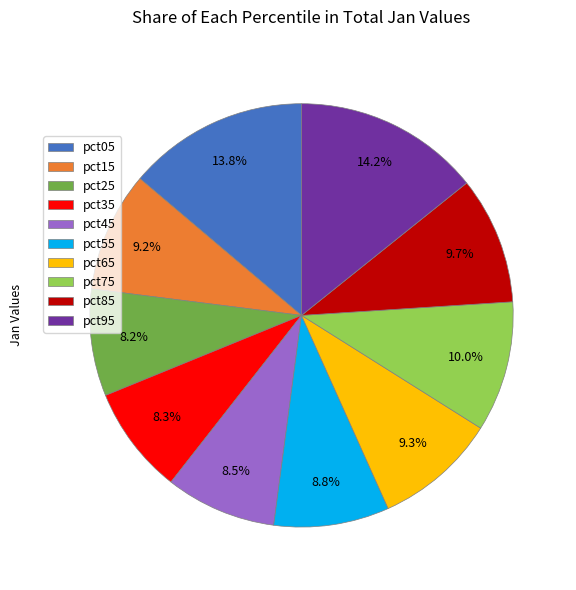

Does pct35 account for over 50% of the chart?

No